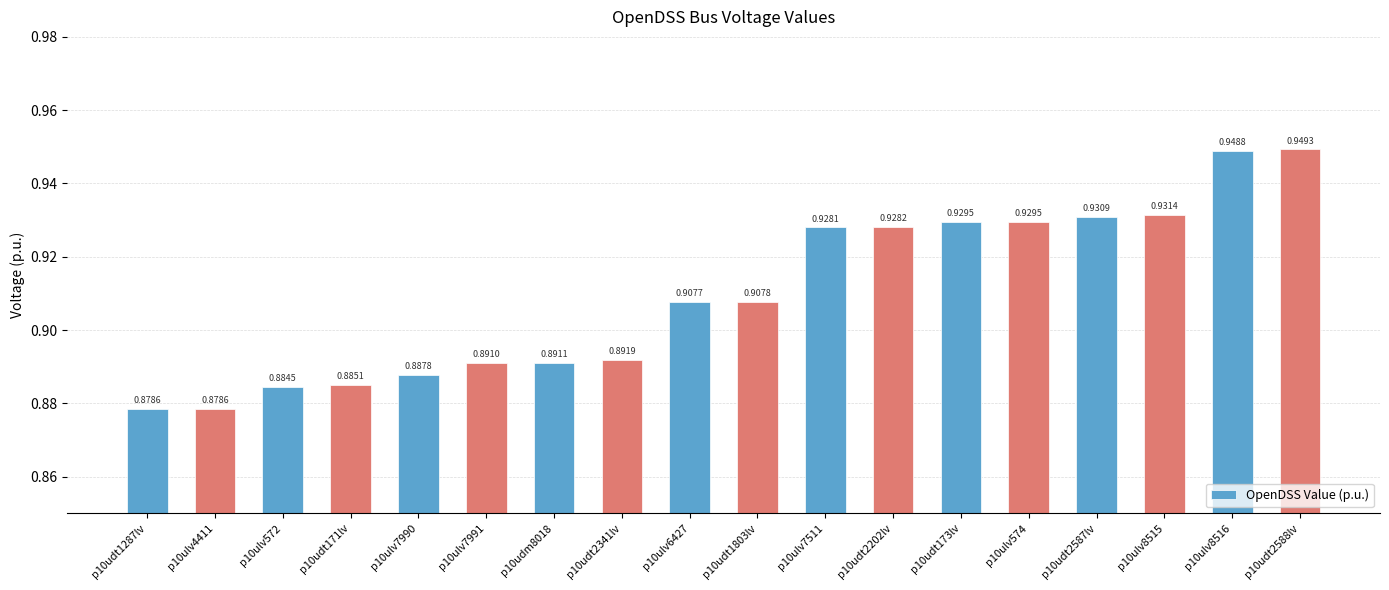

What is the change in value from p10ulv4411 to p10ulv8515?

+0.1